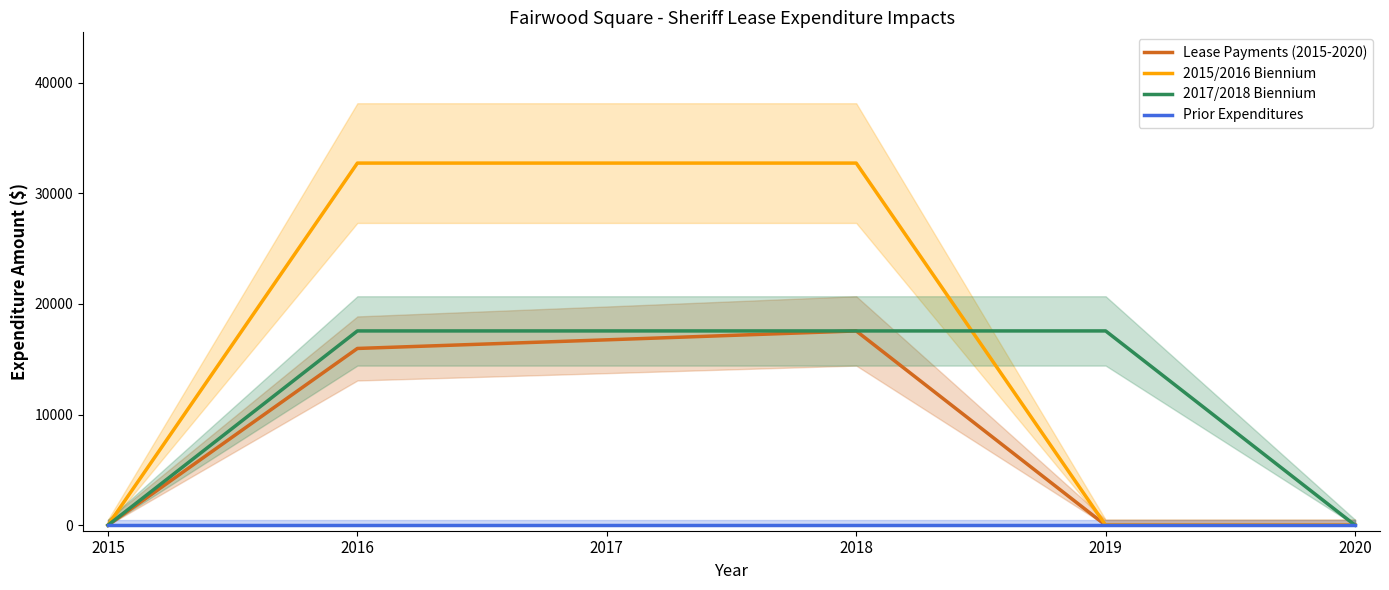

What is the difference between the maximum and minimum values in the 2017/2018 Biennium series?

17556